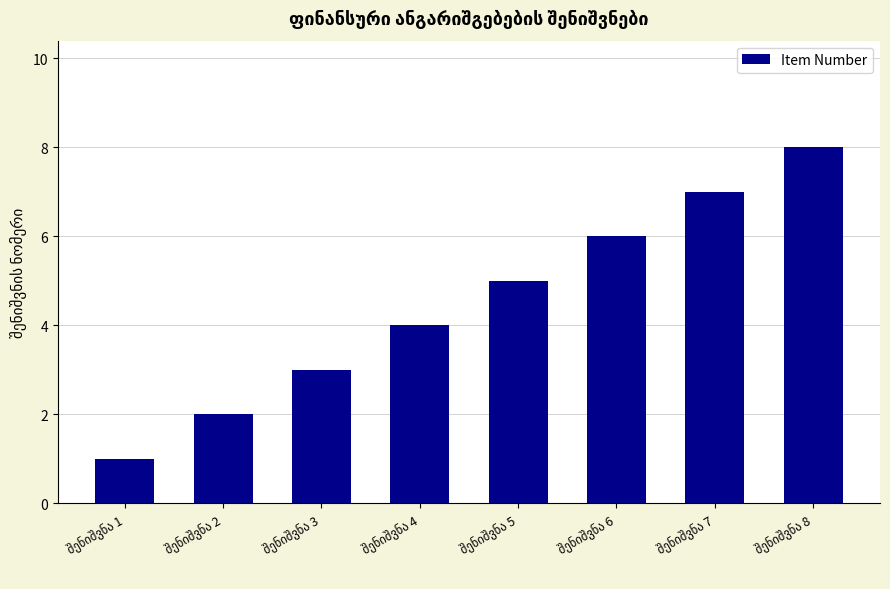

What is the minimum value shown in the chart?

1